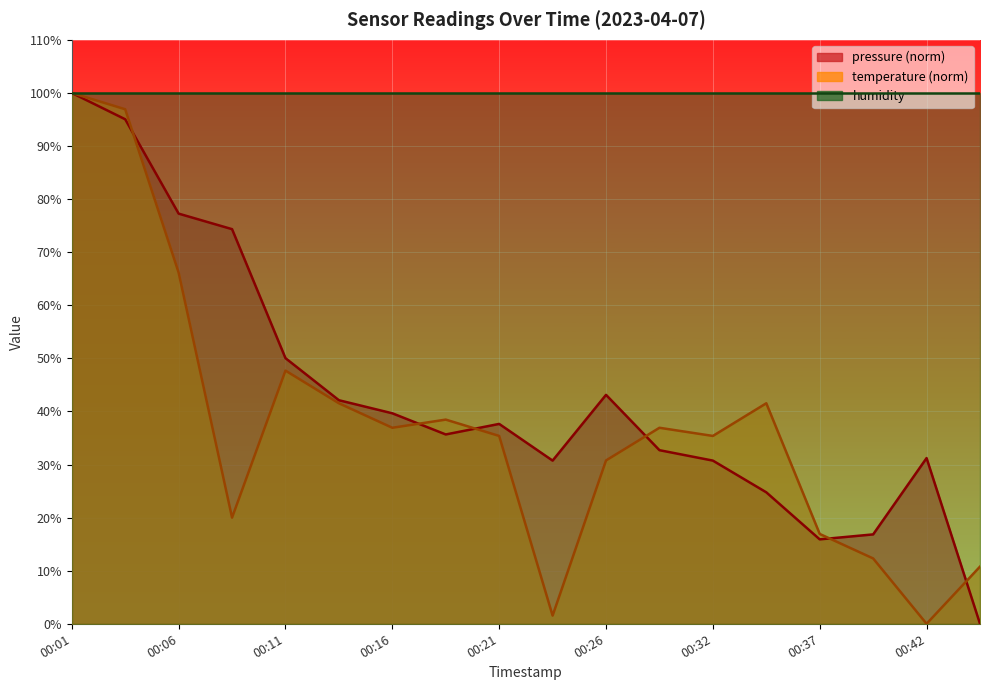

Is it true that pressure equals 69.5 at 00:11?

False